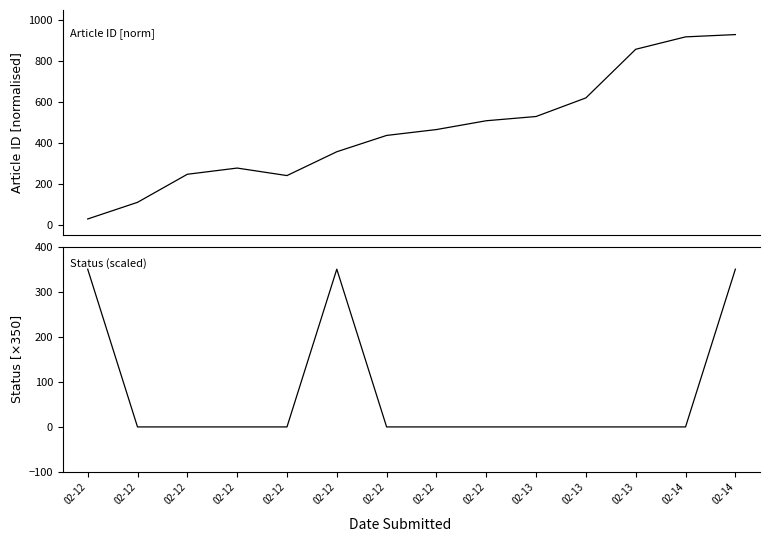

How many interior local peaks does the status series have?

1